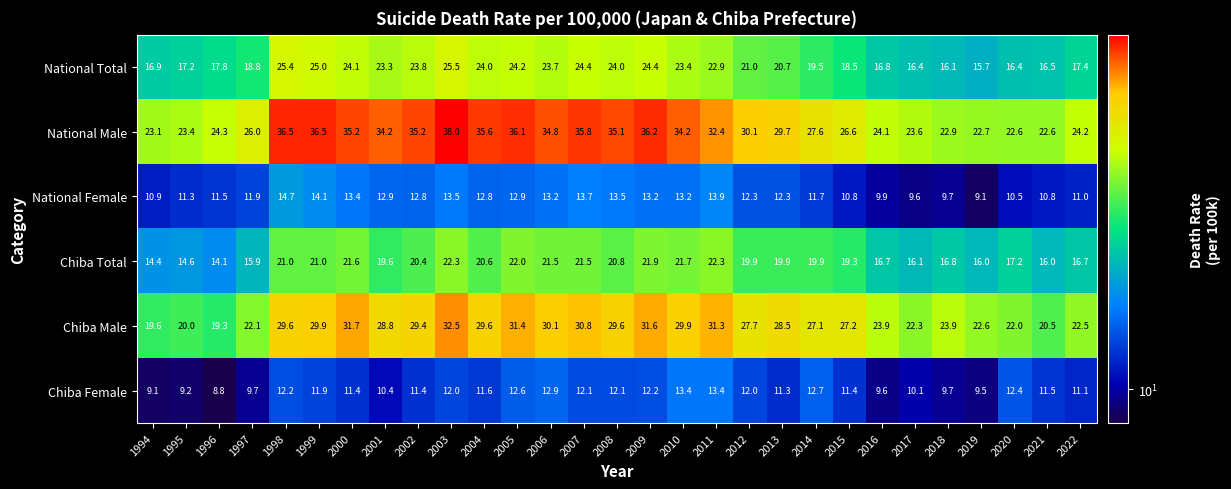

What is the sum of all National Female values?

351.1